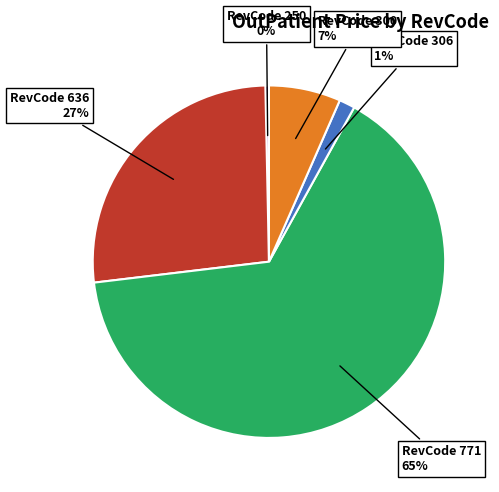

To the nearest percent, what is the difference between the largest and smallest slice percentages?

65%